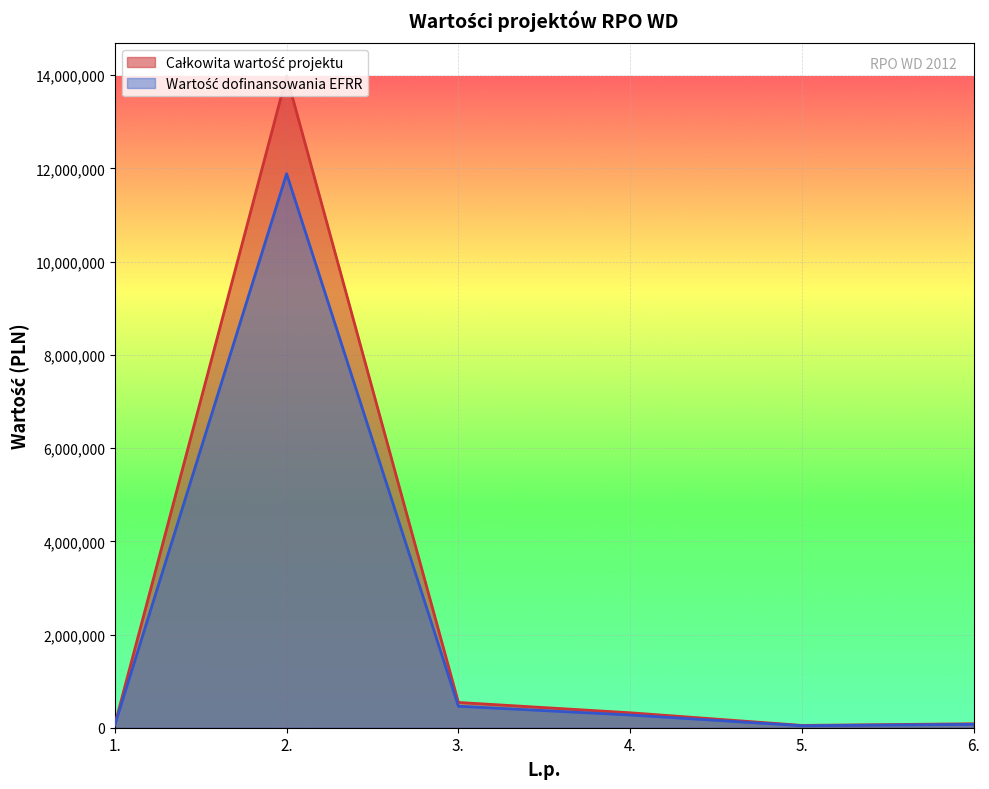

True or false: Całkowita wartość projektu has a value of 18083.0 at 1..

False